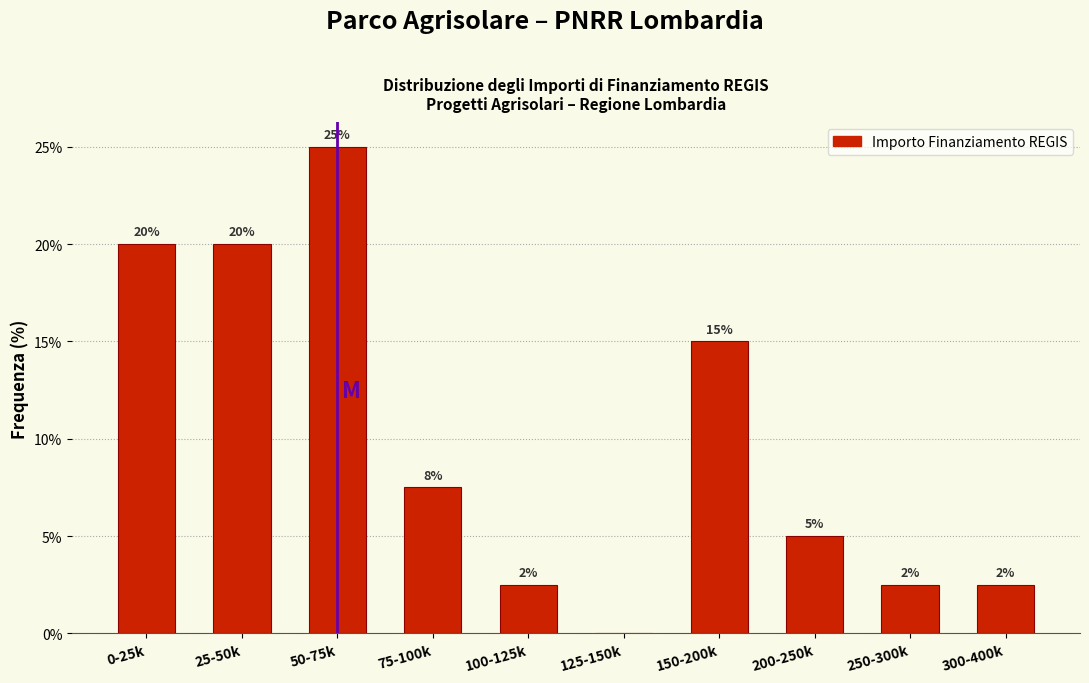

Which label corresponds to the largest value in the chart?

50-75k